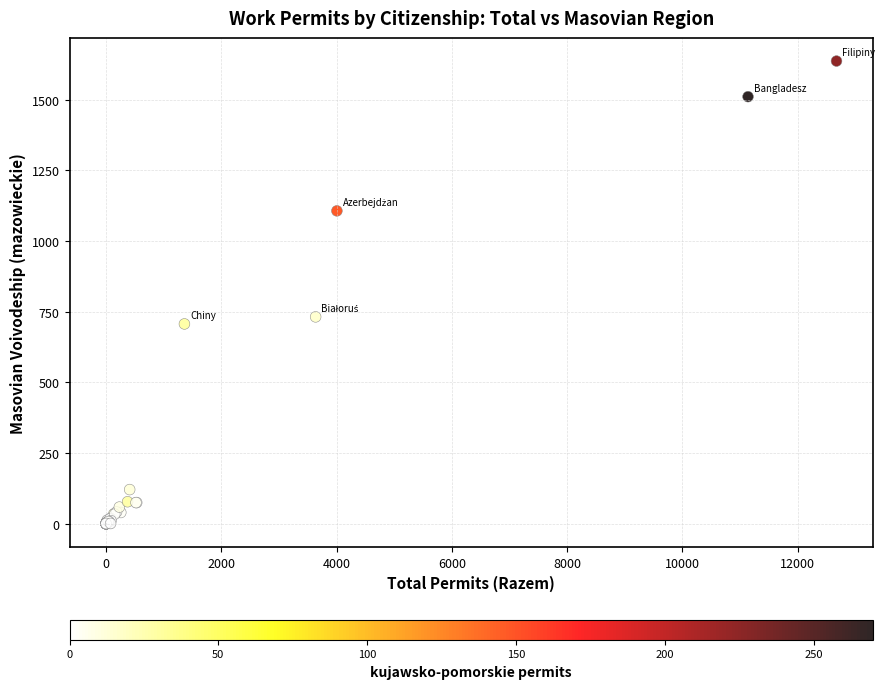

What Y value in the scatter plot is closest to 818?

732